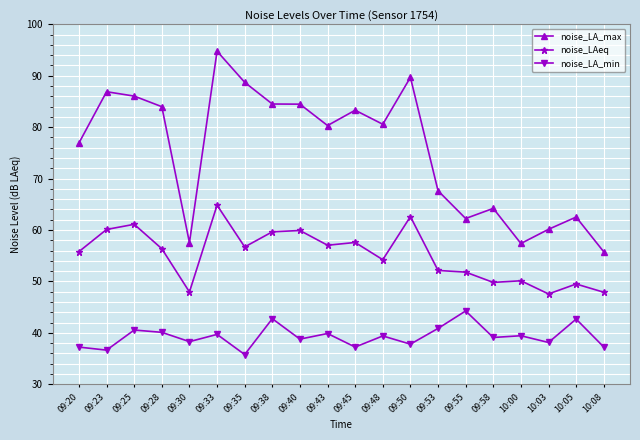

Rank the series by their average value, from highest to lowest.

noise_LA_max, noise_LAeq, noise_LA_min